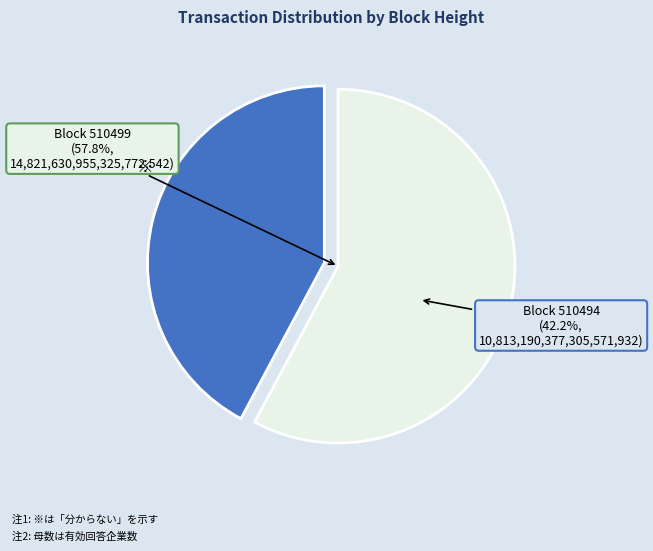

What is the change in value from 510499 to 510494?

-4008440578020200448